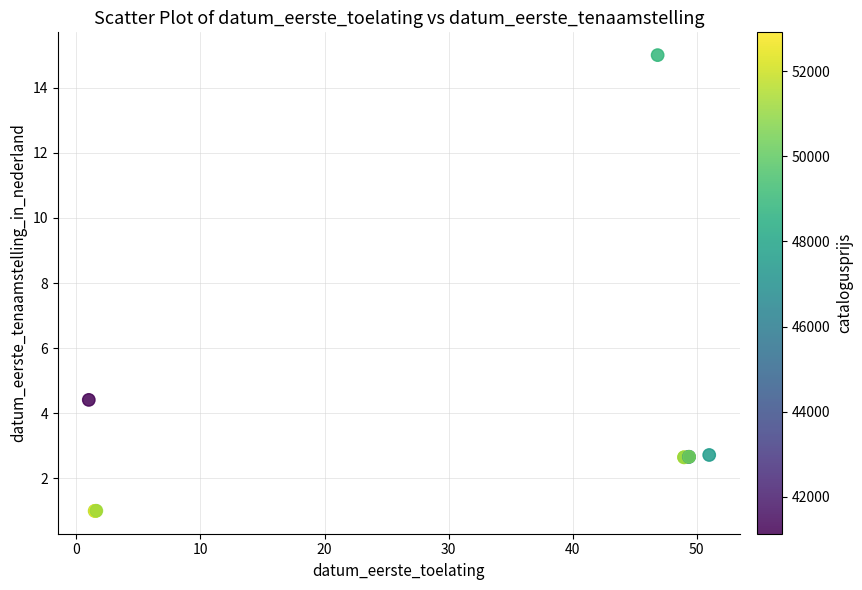

What Y value in the scatter plot is closest to 8?

4.4